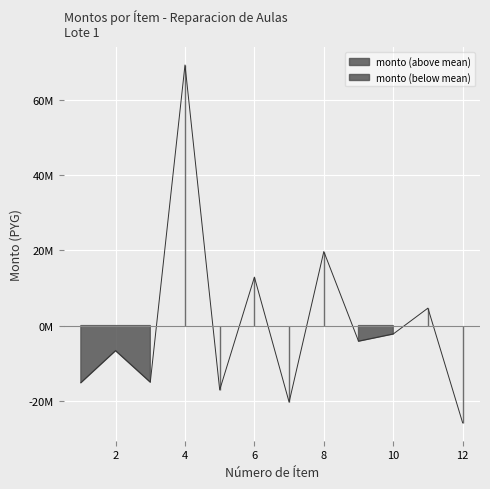

How many data points are above -4139812?

5